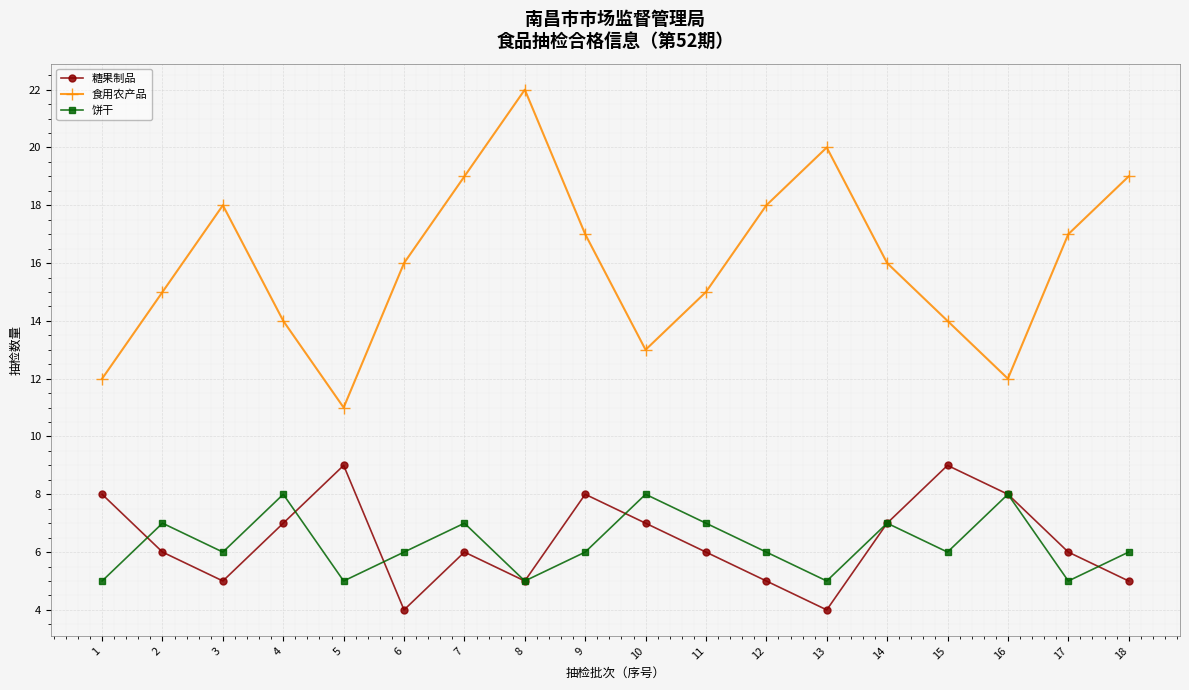

At which label does 食用农产品 reach its minimum?

5